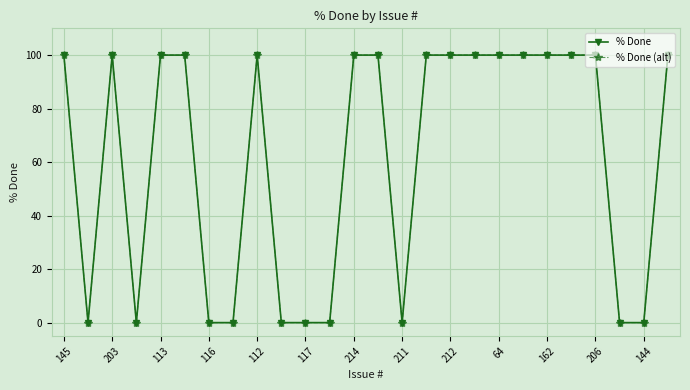

Does the chart have visible grid lines?

Yes